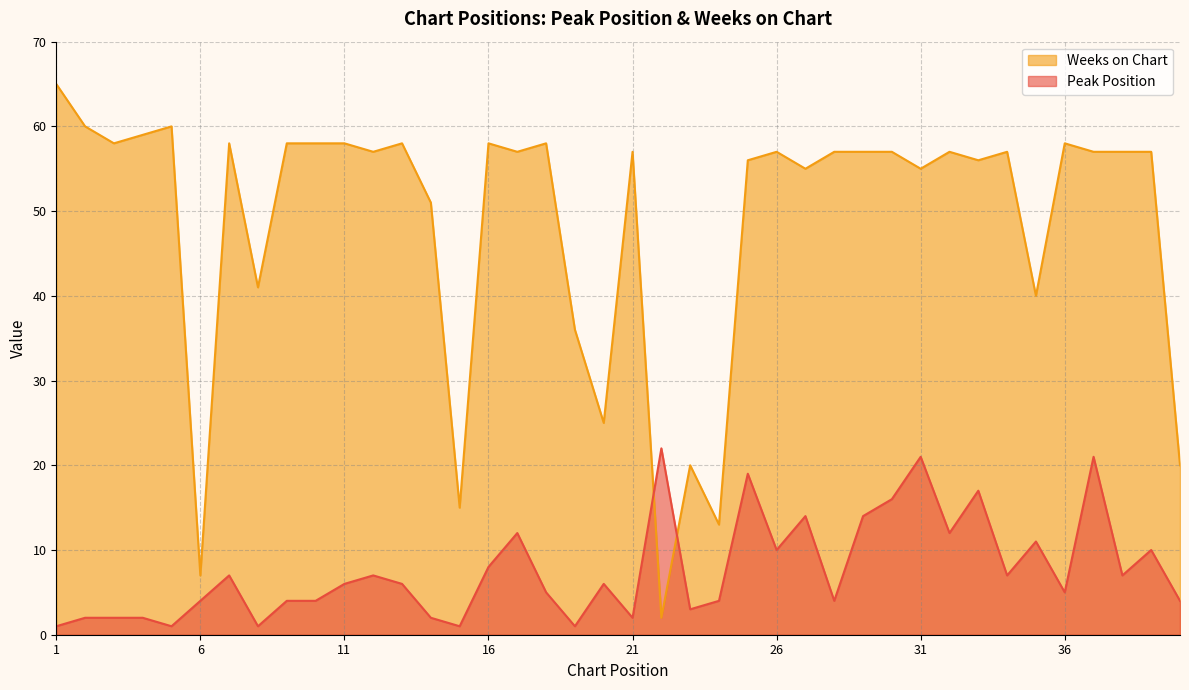

List the series in order of their overall mean, highest first.

Weeks on Chart, Peak Position